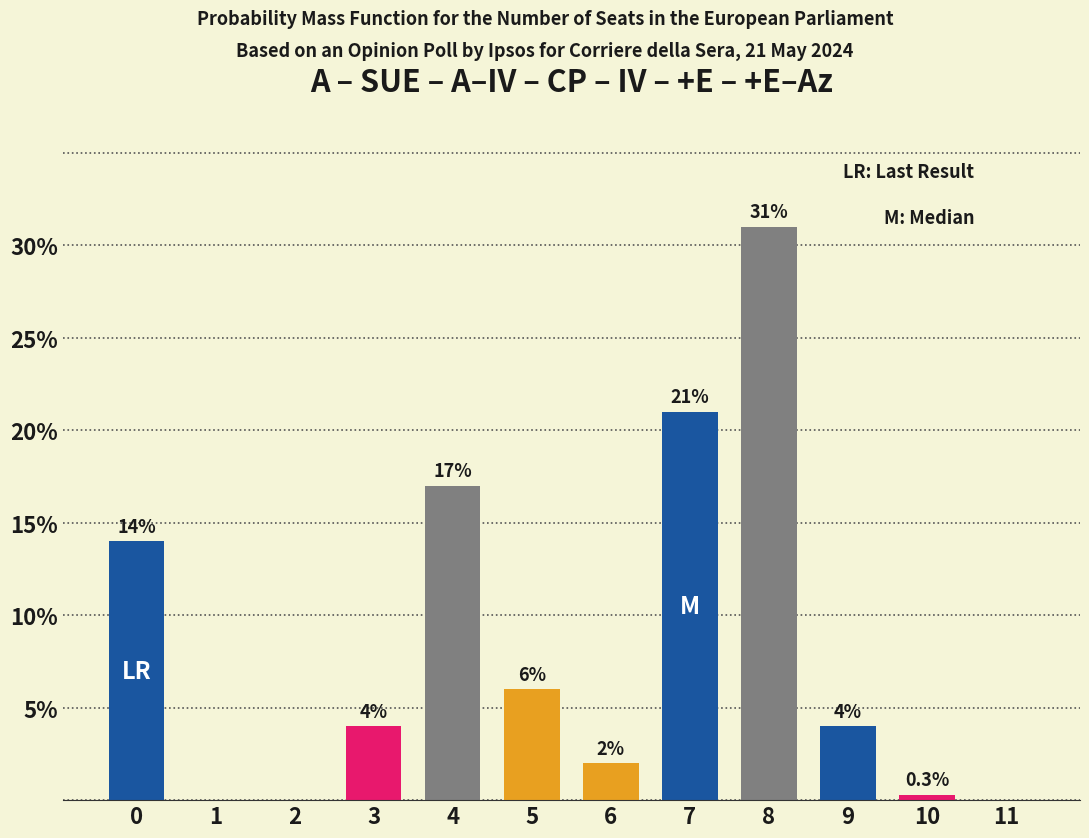

Reading right to left, what are all the values shown in this chart?

11=0.0	10=0.3	9=4.0	8=31.0	7=21.0	6=2.0	5=6.0	4=17.0	3=4.0	2=0.0	1=0.0	0=14.0